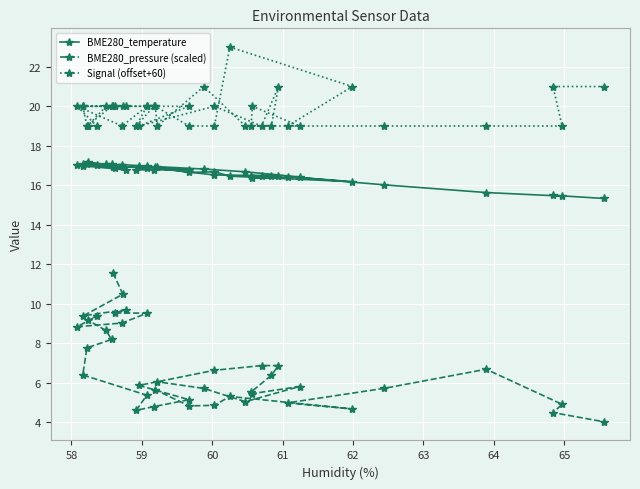

In BME280_pressure (scaled), how many points are lower than both neighbors (excluding endpoints)?

7